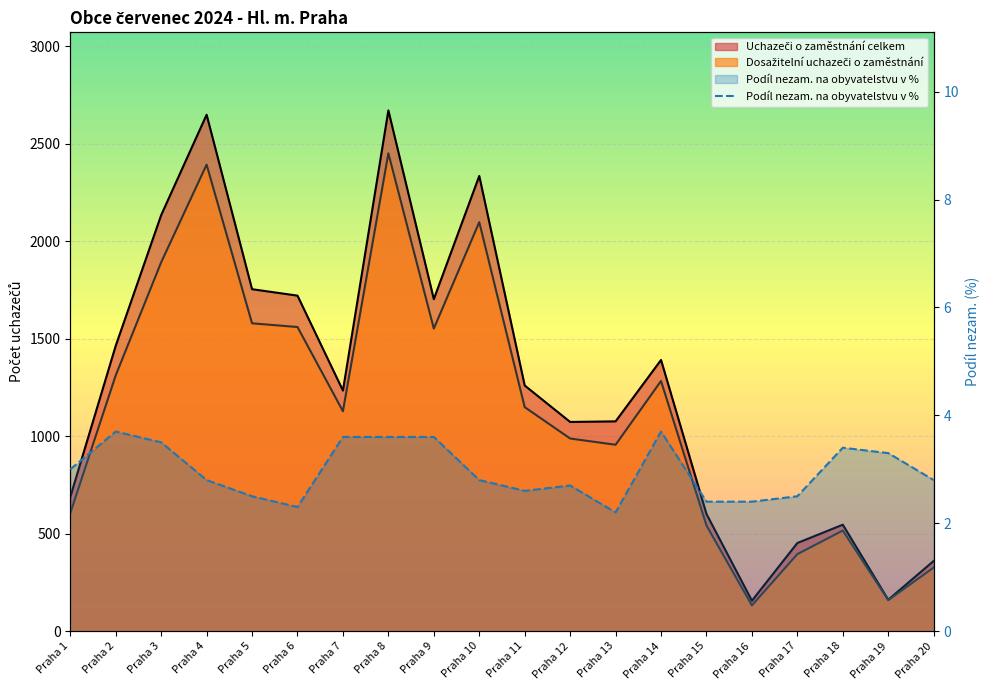

What is the minimum value shown in the chart?

2.2